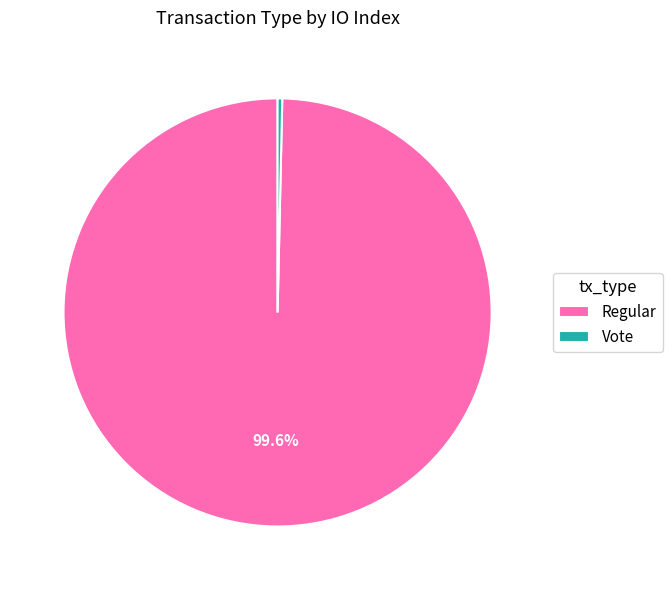

To the nearest percent, what is the average slice percentage?

50%